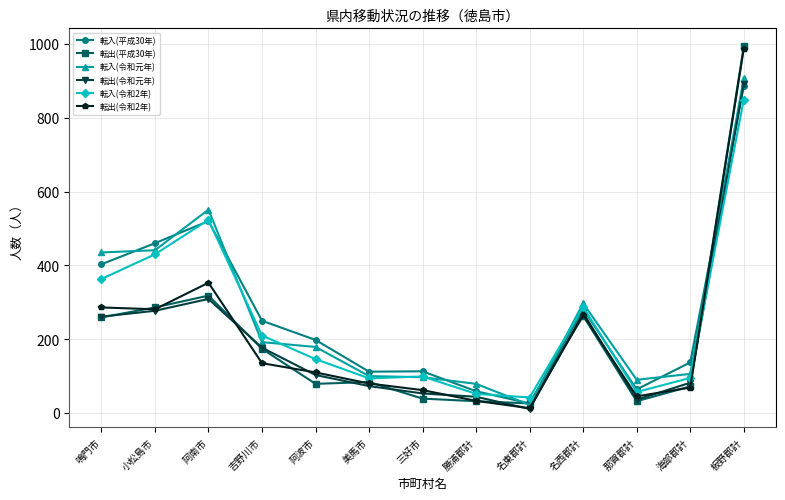

What is the value of the 転入(令和2年) point at the 11th from the left?

57